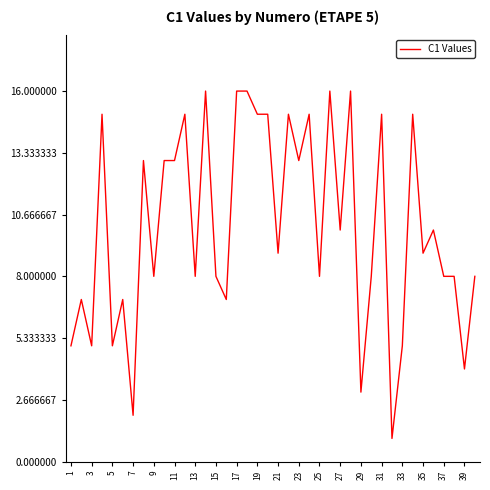

What is the greatest value displayed?

16